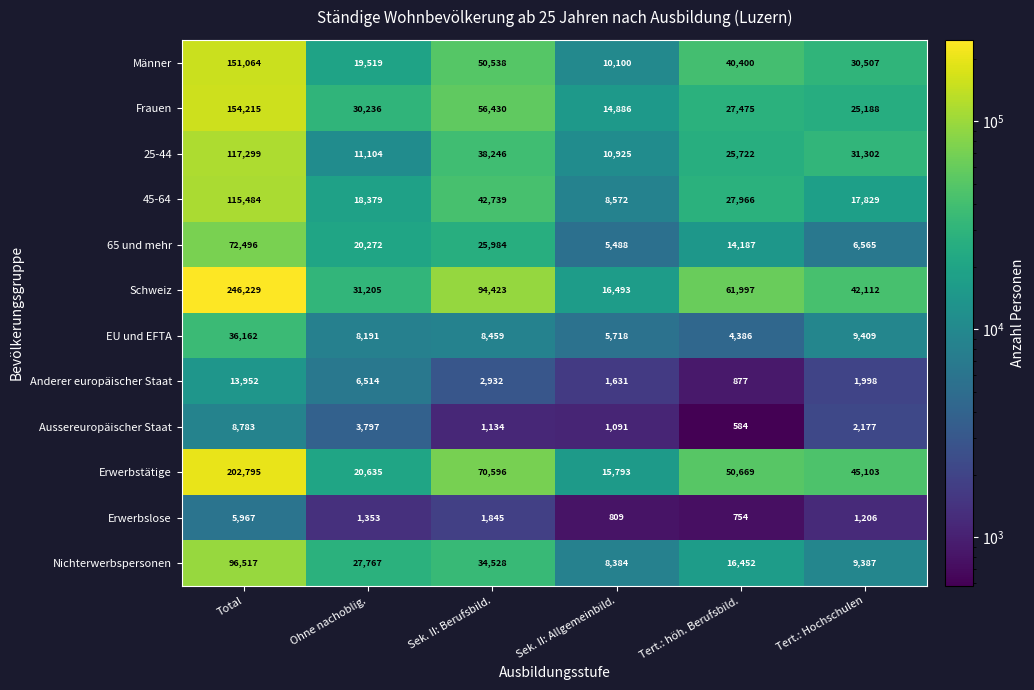

Which series has the widest spread of values?

Schweiz